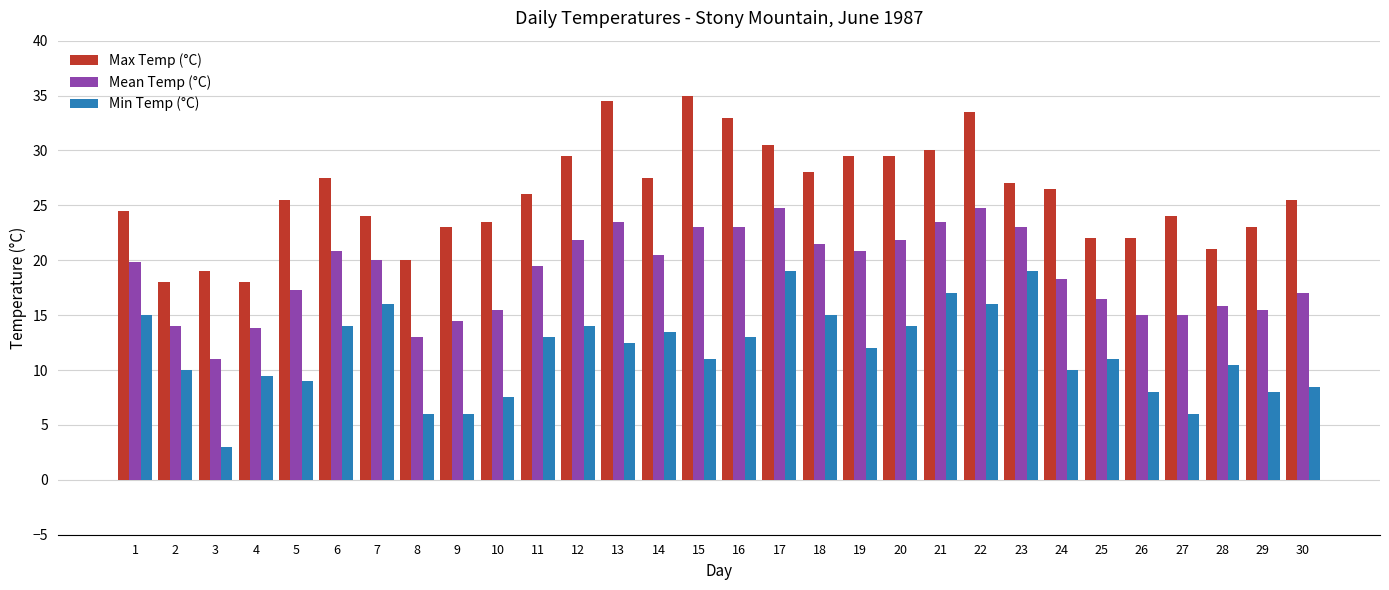

What are all the series names shown in the legend?

Max Temp (°C), Mean Temp (°C), Min Temp (°C)